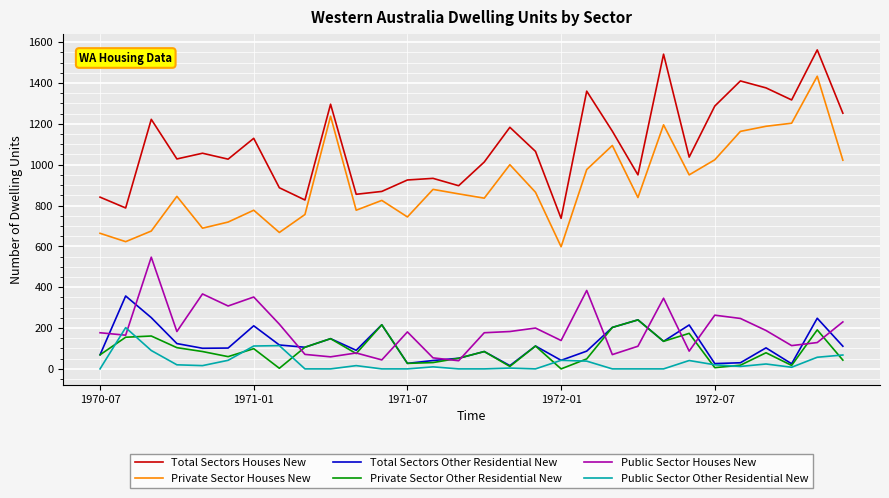

What is the maximum value for Total Sectors Other Residential New?

357